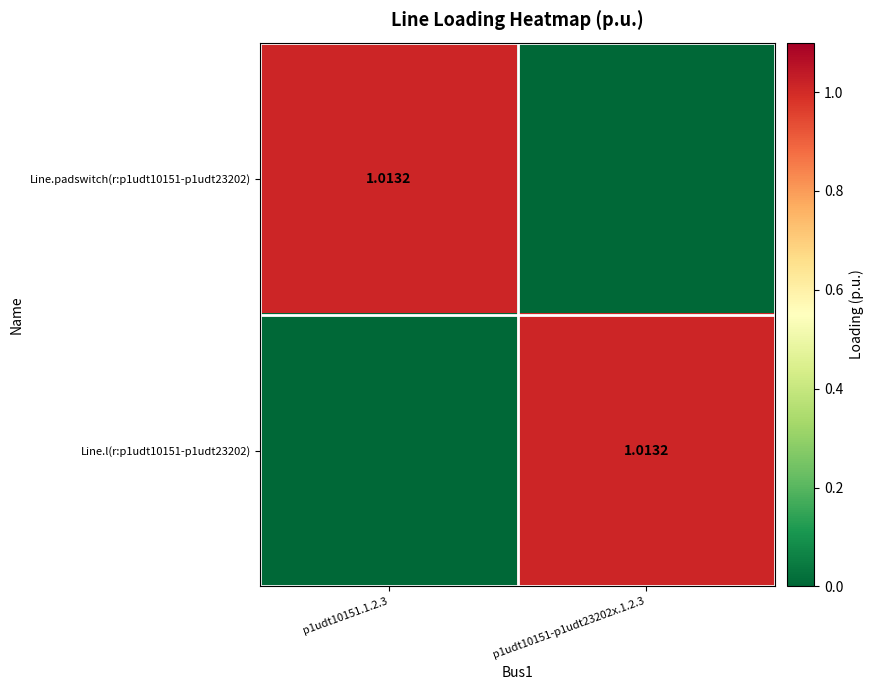

Which series changed the most between p1udt10151.1.2.3 and p1udt10151-p1udt23202x.1.2.3?

Line.l(r:p1udt10151-p1udt23202)